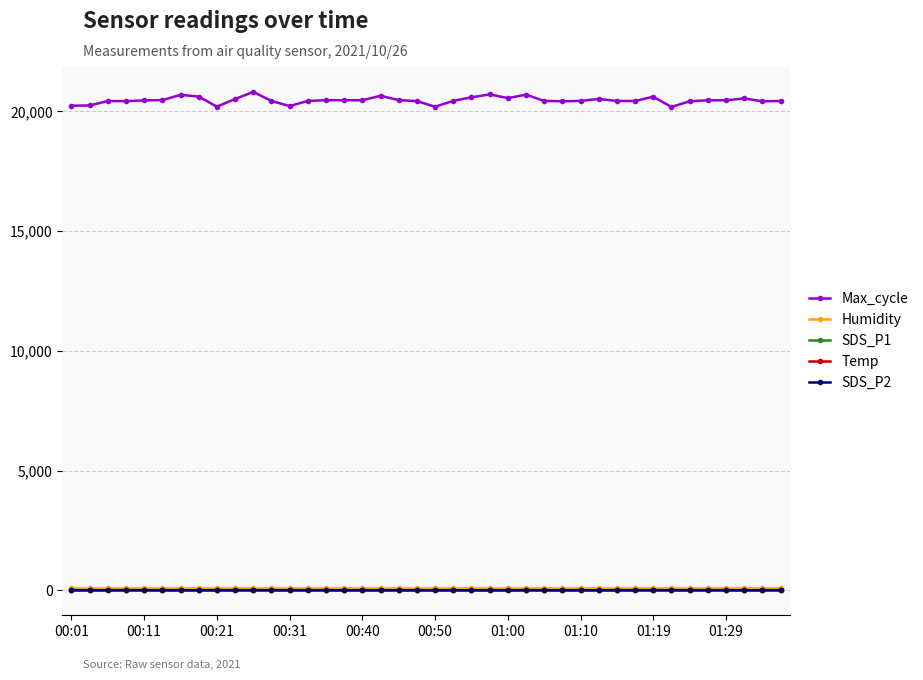

Which series has the largest total across all categories?

Max_cycle